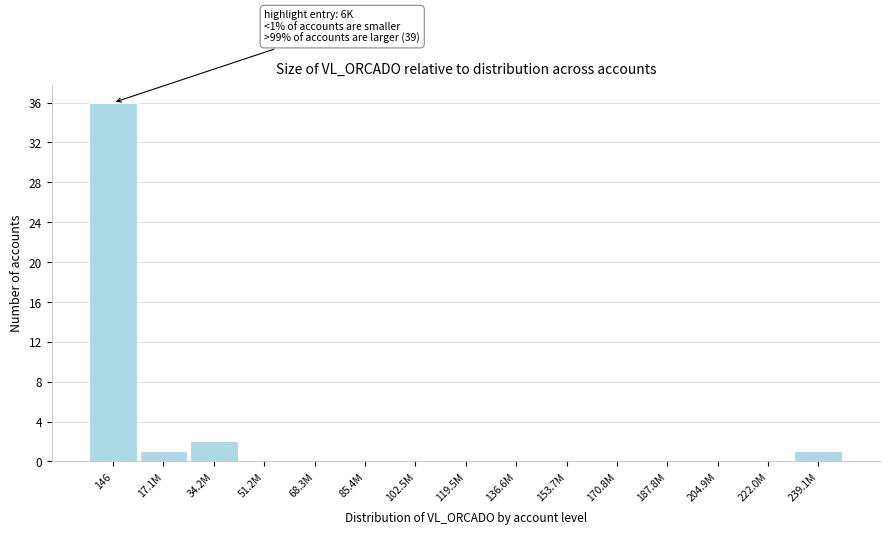

Reading right to left, extract all data points from this chart.

239.1M=1	222.0M=0	204.9M=0	187.8M=0	170.8M=0	153.7M=0	136.6M=0	119.5M=0	102.5M=0	85.4M=0	68.3M=0	51.2M=0	34.2M=2	17.1M=1	146=36